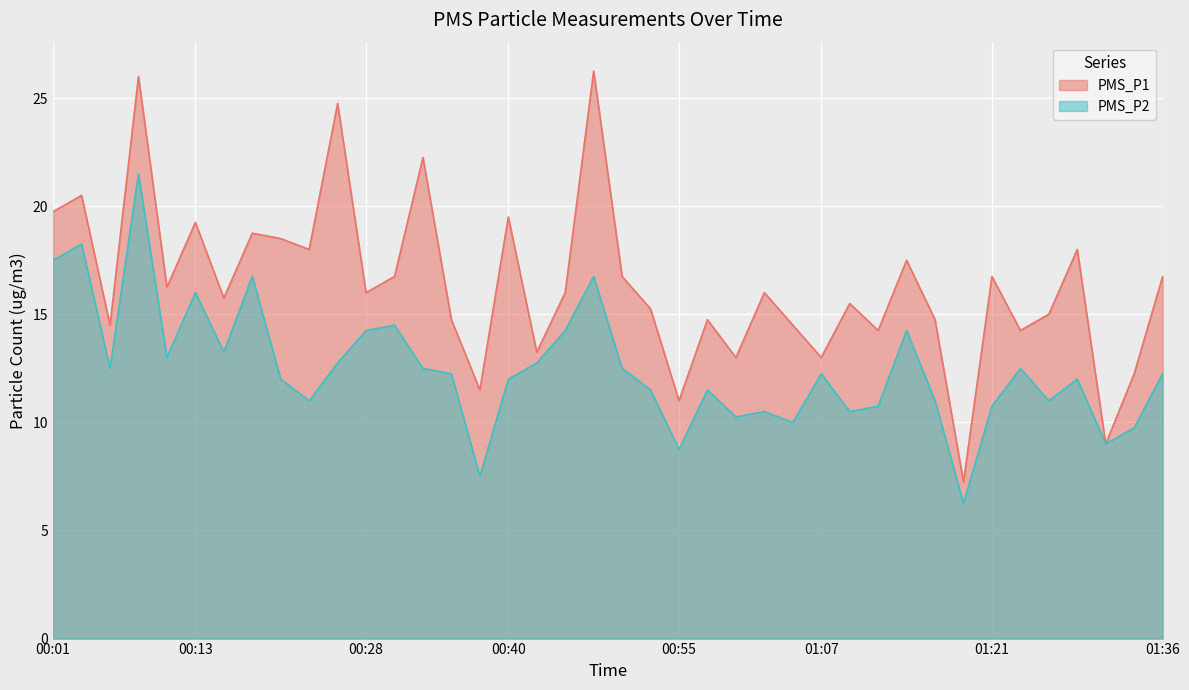

Rank the series by their average value, from highest to lowest.

PMS_P1, PMS_P2